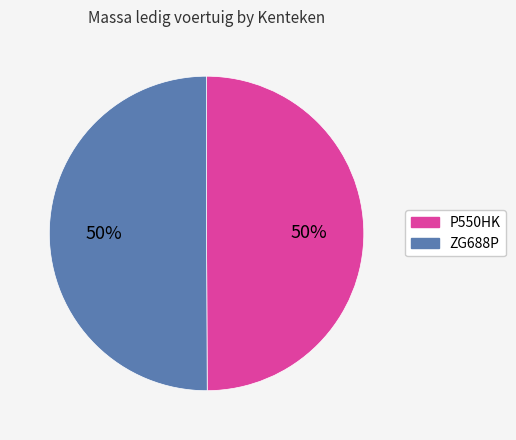

Is the sum of ZG688P and P550HK greater than half?

Yes